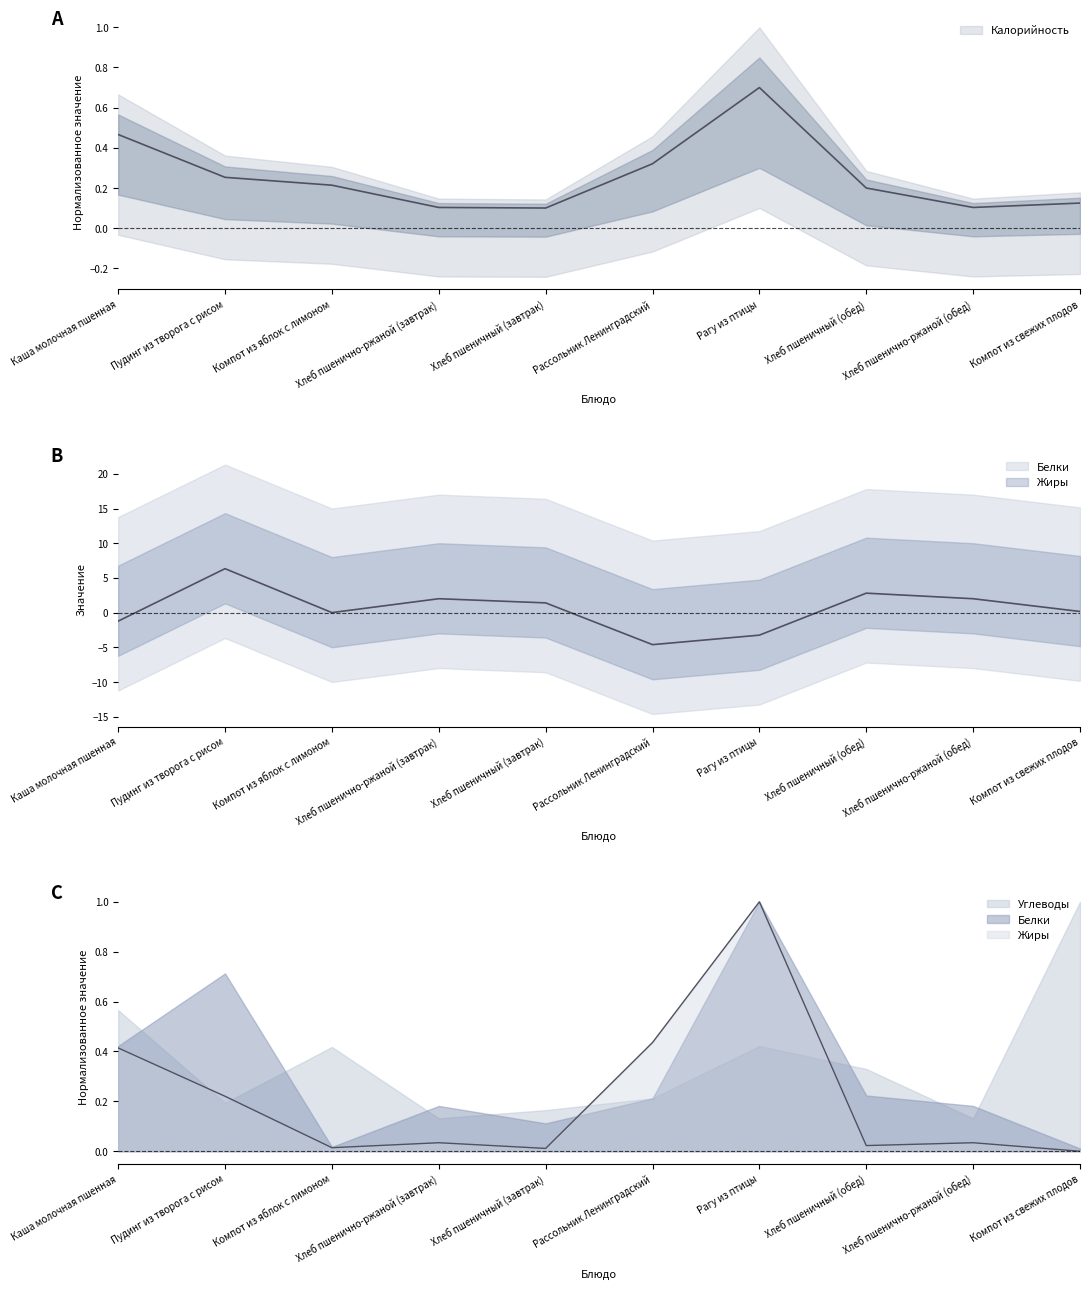

What is the total value across all series at Рагу из птицы?

1.7